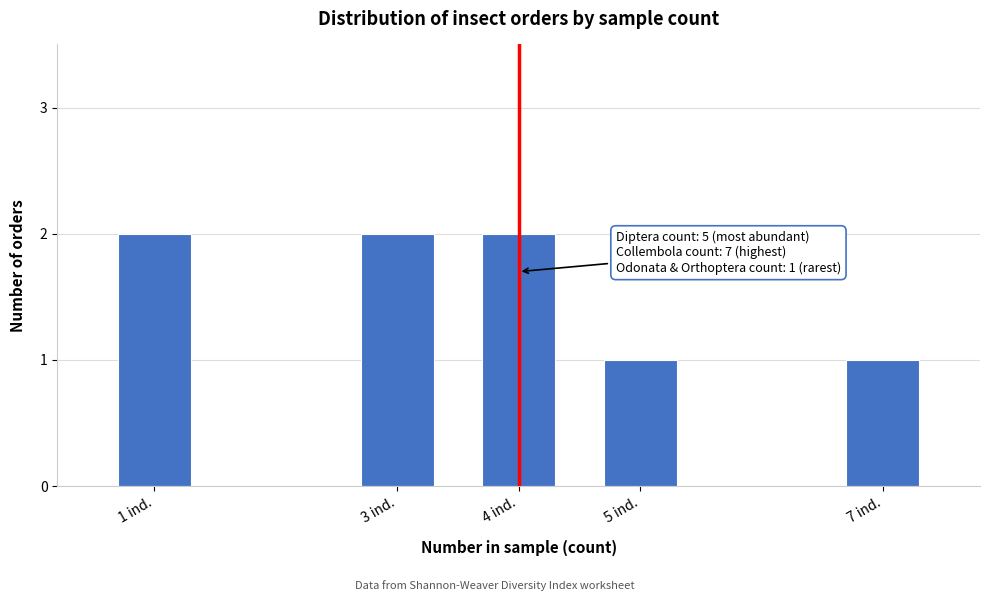

Reading right to left, transcribe all the data shown in this chart.

1	1	2	2	2